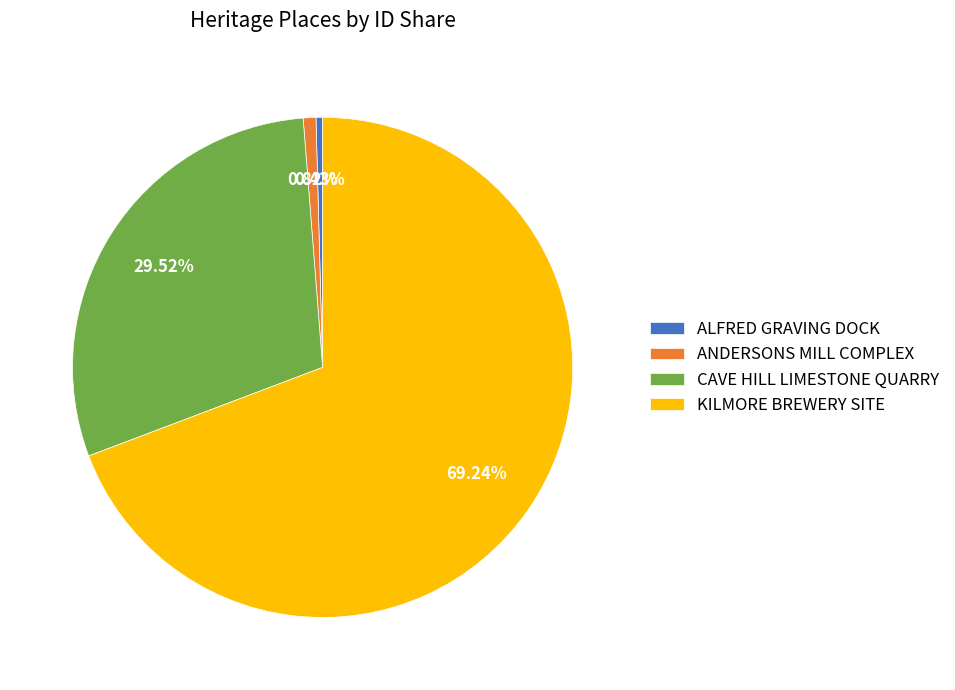

To the nearest percent, what percentage of the pie is ANDERSONS MILL COMPLEX?

1%